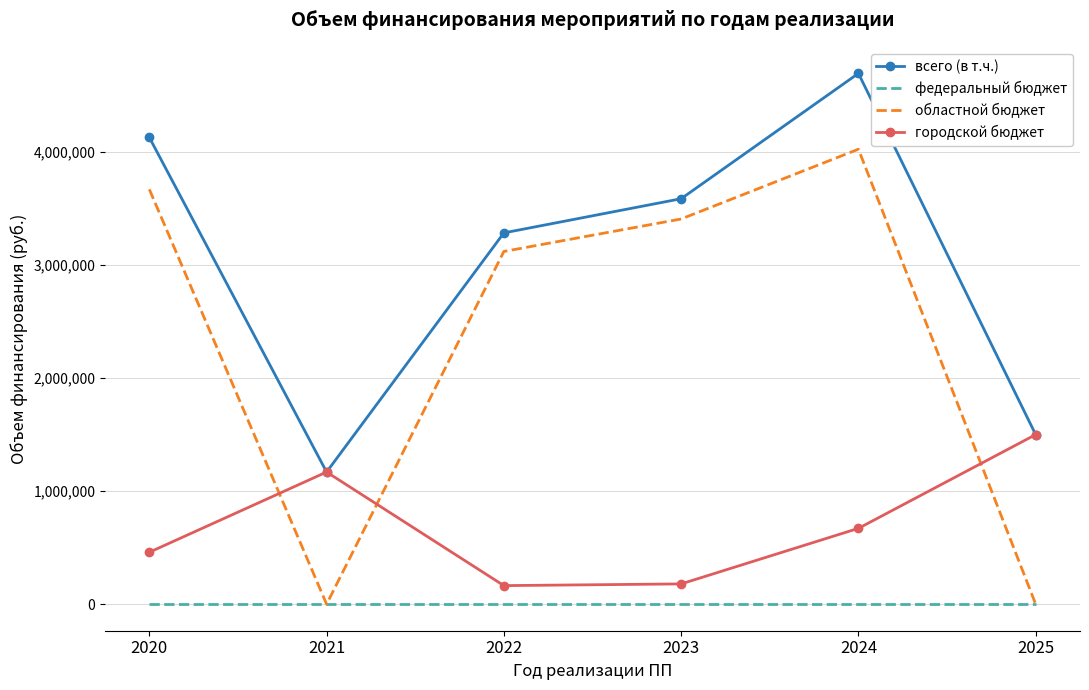

Is the value of федеральный бюджет at 2021 greater than the value of областной бюджет at 2023?

No